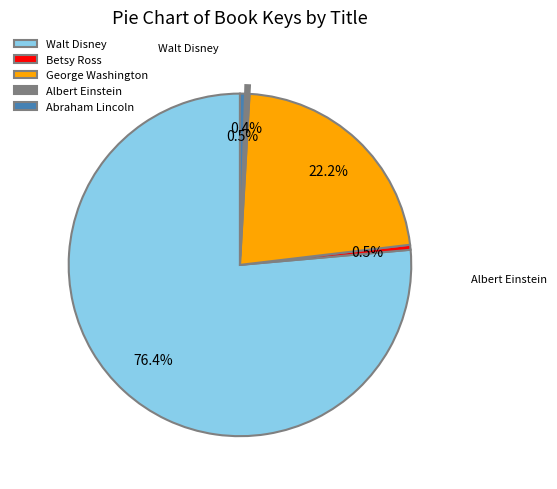

What is the majority slice?

Walt Disney